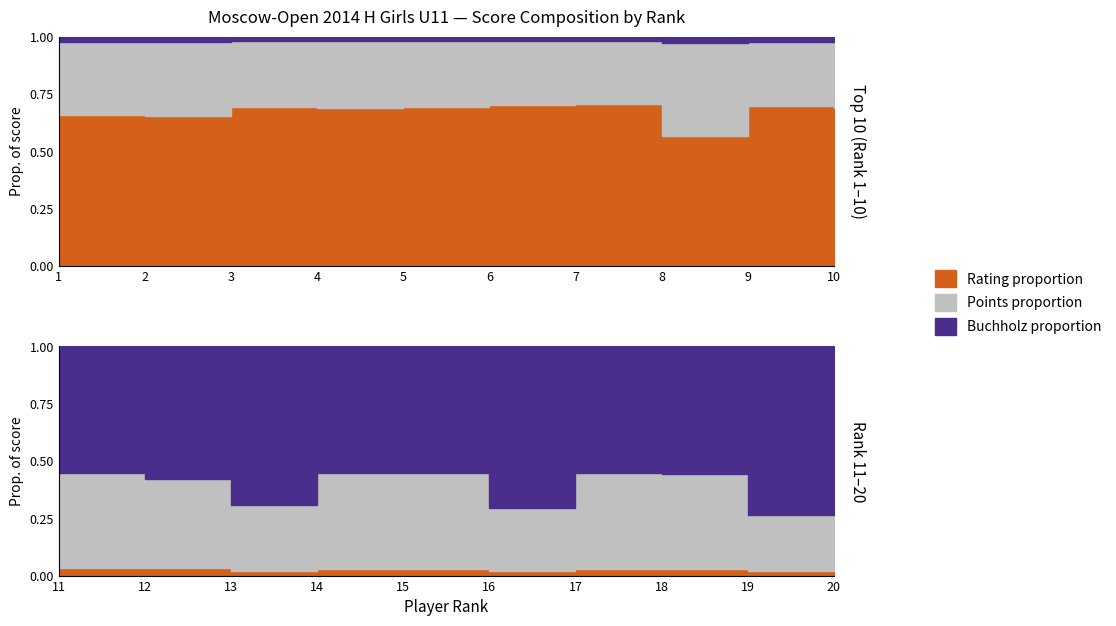

True or false: Points and Buchholz intersect in this chart.

False